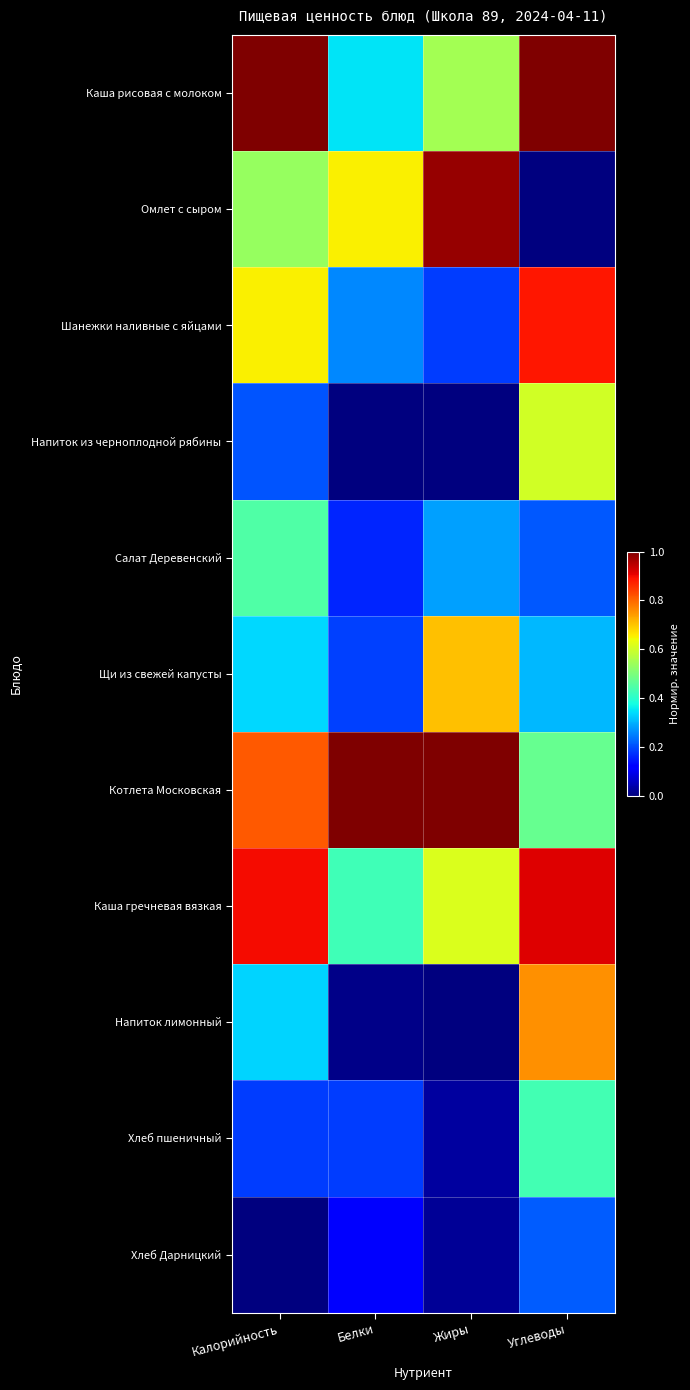

Reading right to left, transcribe all the data shown in this chart.

Каша рисовая с молоком: Углеводы=1.0	Жиры=0.6	Белки=0.3	Калорийность=1.0
Омлет с сыром: Углеводы=0.0	Жиры=1.0	Белки=0.7	Калорийность=0.5
Шанежки наливные с яйцами: Углеводы=0.9	Жиры=0.2	Белки=0.3	Калорийность=0.7
Напиток из черноплодной рябины: Углеводы=0.6	Жиры=0.0	Белки=0.0	Калорийность=0.2
Салат Деревенский: Углеводы=0.2	Жиры=0.3	Белки=0.2	Калорийность=0.4
Щи из свежей капусты: Углеводы=0.3	Жиры=0.7	Белки=0.2	Калорийность=0.3
Котлета Московская: Углеводы=0.5	Жиры=1.0	Белки=1.0	Калорийность=0.8
Каша гречневая вязкая: Углеводы=0.9	Жиры=0.6	Белки=0.4	Калорийность=0.9
Напиток лимонный: Углеводы=0.8	Жиры=0.0	Белки=0.0	Калорийность=0.3
Хлеб пшеничный: Углеводы=0.4	Жиры=0.0	Белки=0.2	Калорийность=0.2
Хлеб Дарницкий: Углеводы=0.2	Жиры=0.0	Белки=0.1	Калорийность=0.0